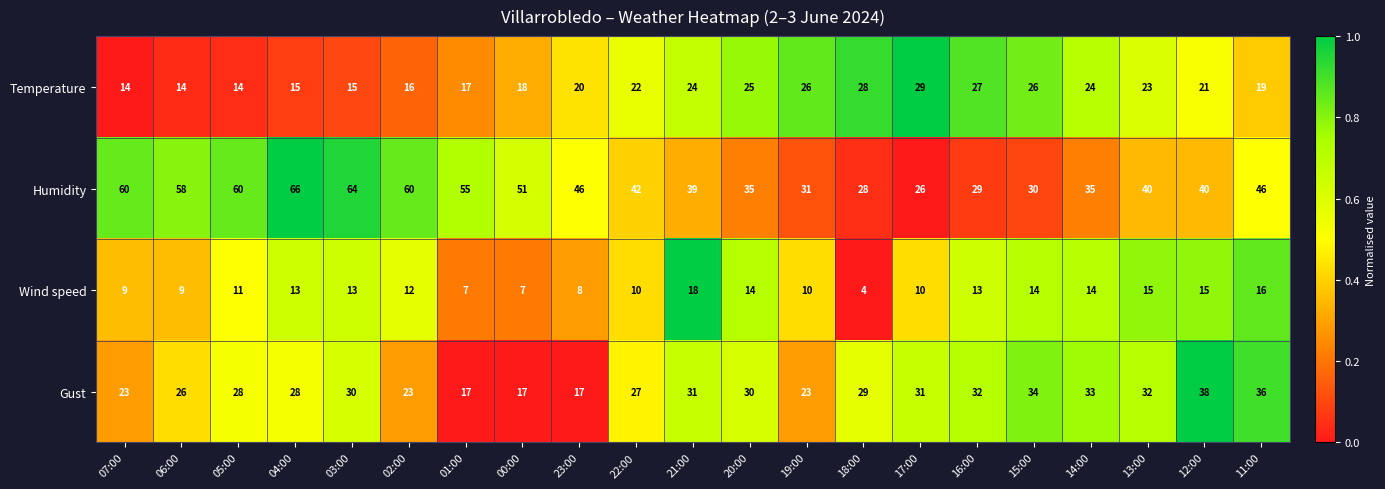

At which label does Wind speed reach its minimum?

18:00